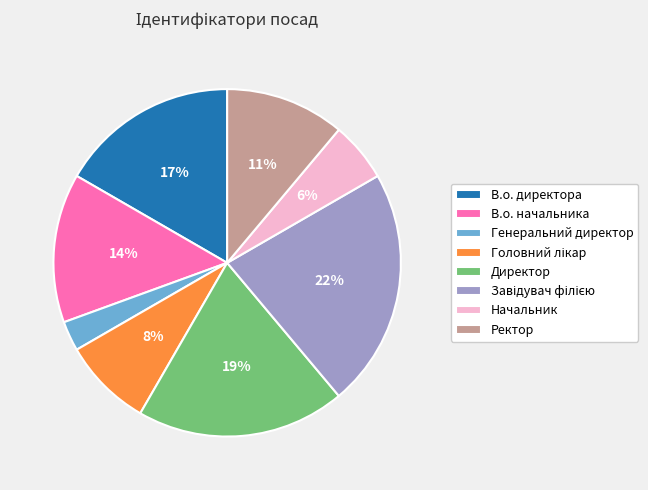

True or false: Директор accounts for 19% of the total.

True